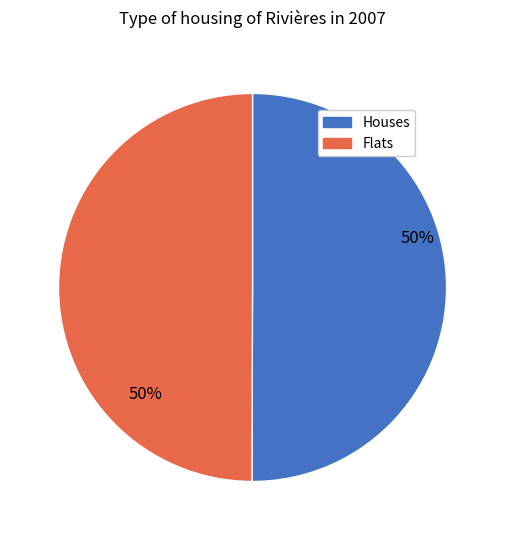

To the nearest percent, what is the average slice percentage?

50%